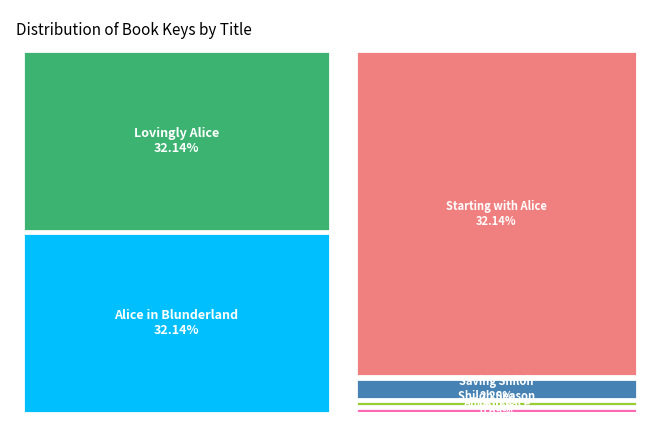

Which has a higher value, Starting with Alice or Shiloh?

Starting with Alice